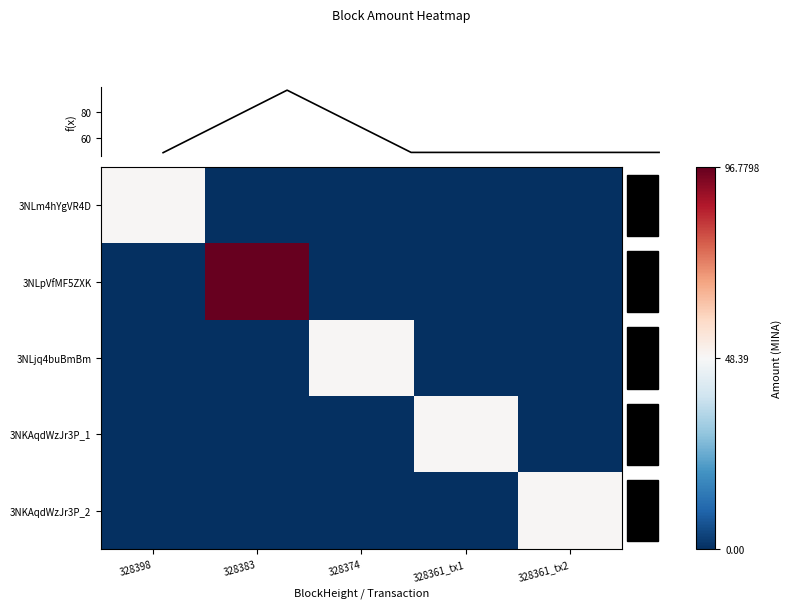

List the series in order of their peak value, lowest first.

3NLm4hYgVR4D, 3NLjq4buBmBm, 3NKAqdWzJr3P_1, 3NKAqdWzJr3P_2, 3NLpVfMF5ZXK